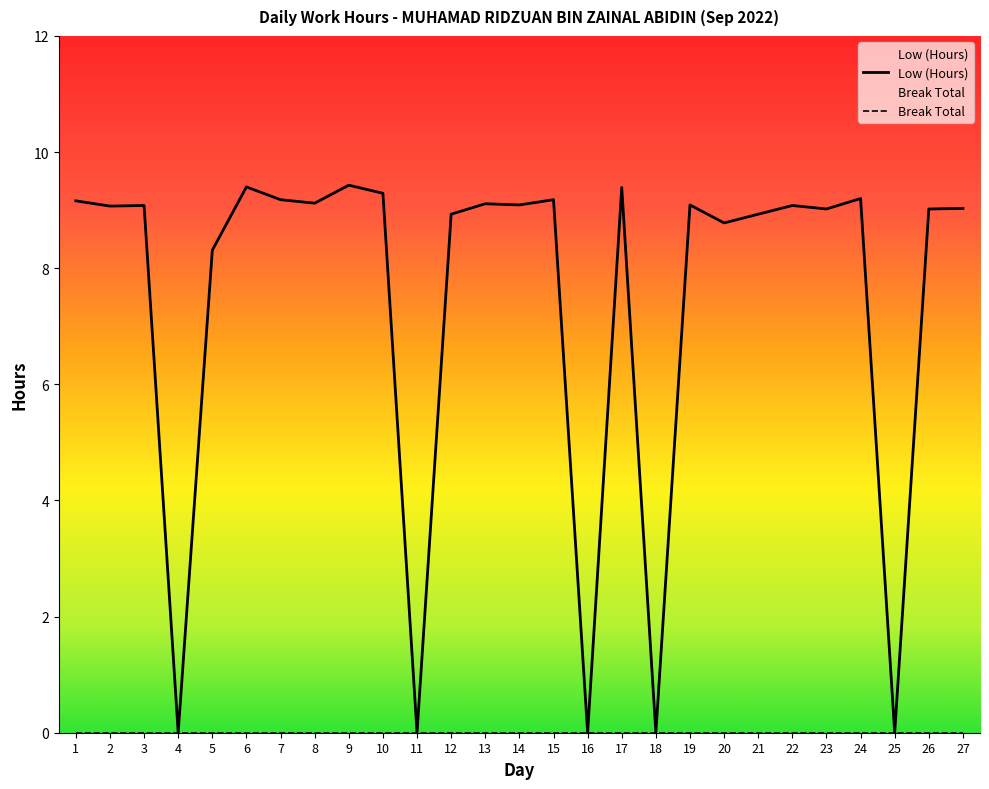

How many points are higher than both their immediate neighbors (excluding endpoints)?

9